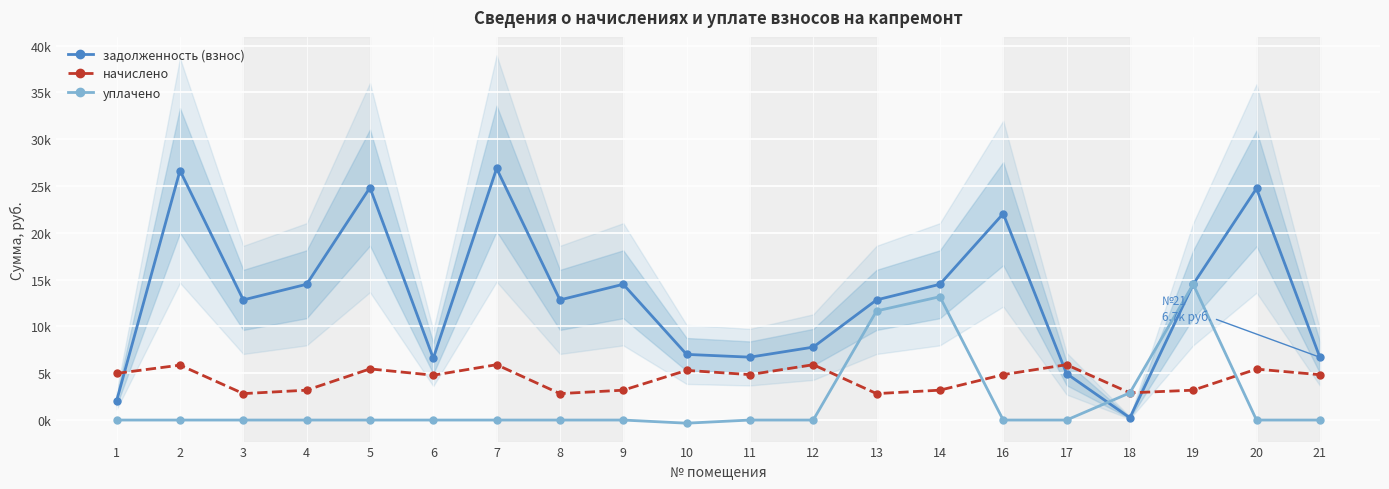

Rank the categories by уплачено value from highest to lowest.

19, 14, 13, 18, 1, 2, 3, 4, 5, 6, 7, 8, 9, 11, 12, 16, 17, 20, 21, 10